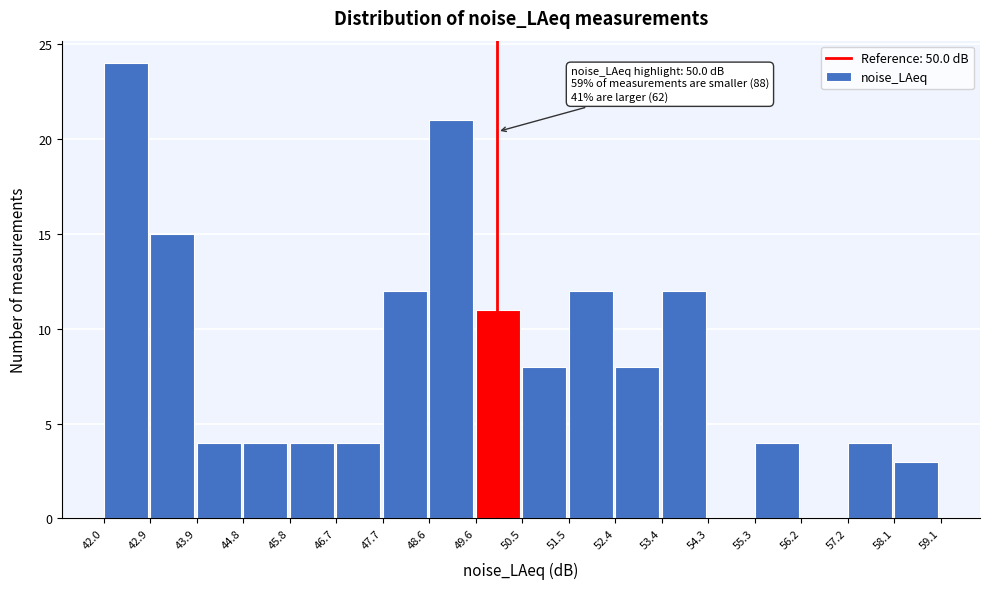

Which range on the x-axis has the tallest bar?

42.0 to 42.9